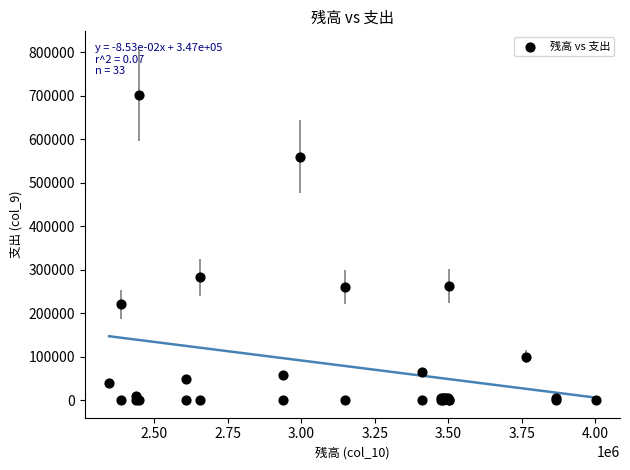

What Y value in the scatter plot is closest to 351001?

282110